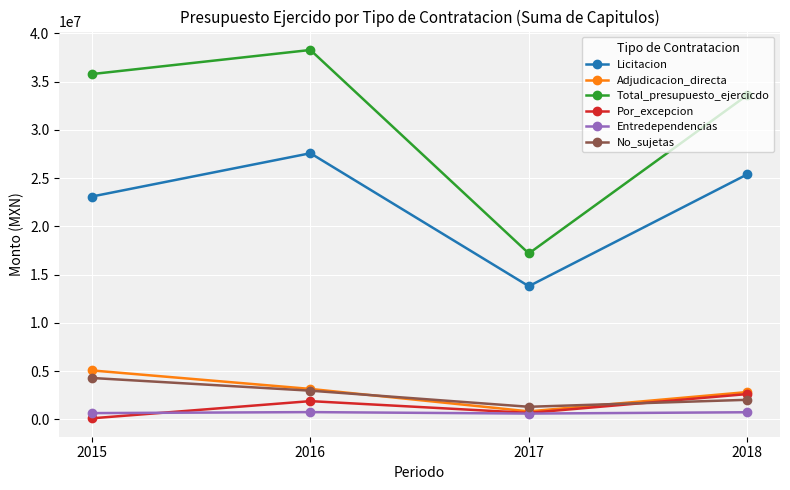

Count the number of data series in this chart.

6